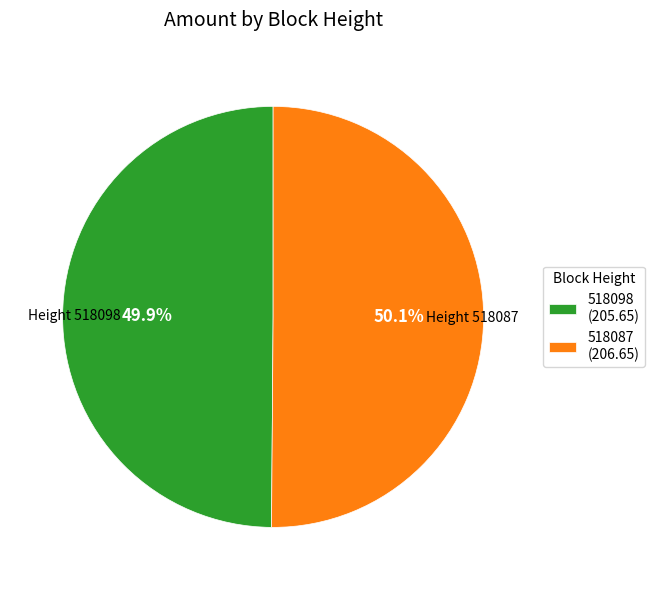

What is the ratio of the value at 518098 to the value at 518087?

1.0